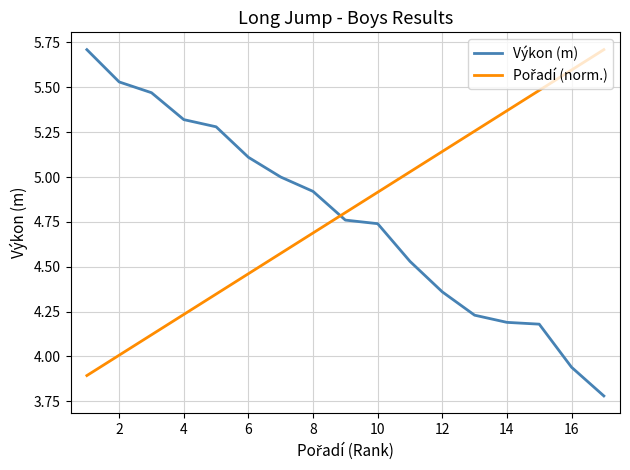

What is the minimum value for Výkon (m)?

3.8